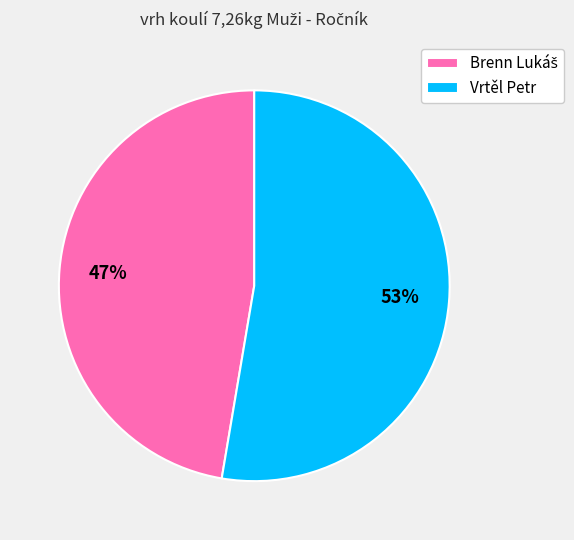

Which slice is the largest?

Vrtěl Petr